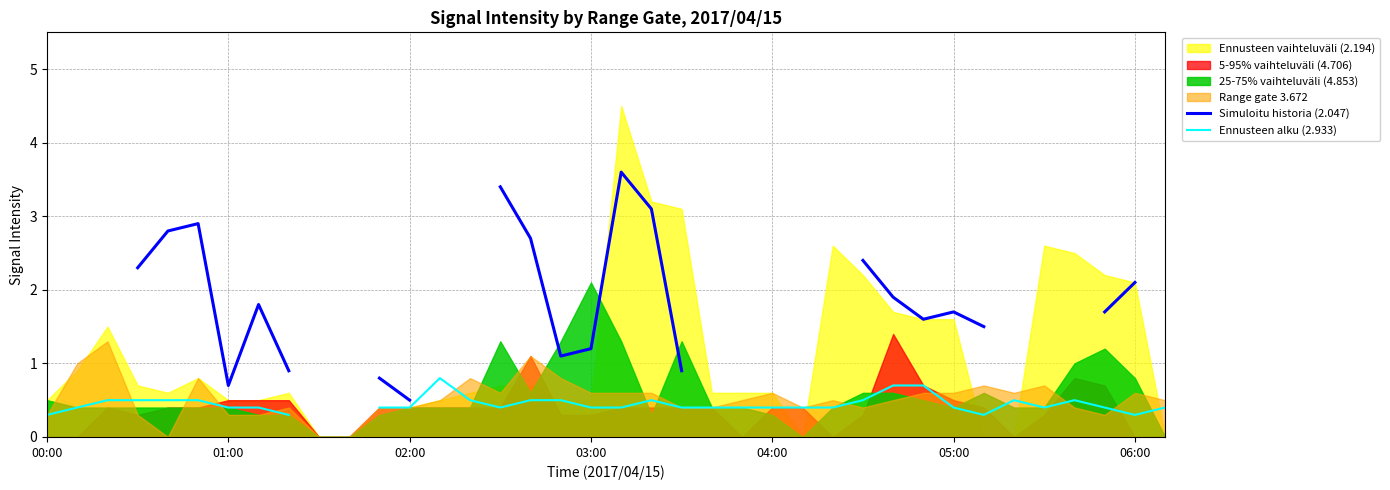

True or false: Ennusteen alku (2.933) and Simuloitu historia (2.047) intersect in this chart.

False